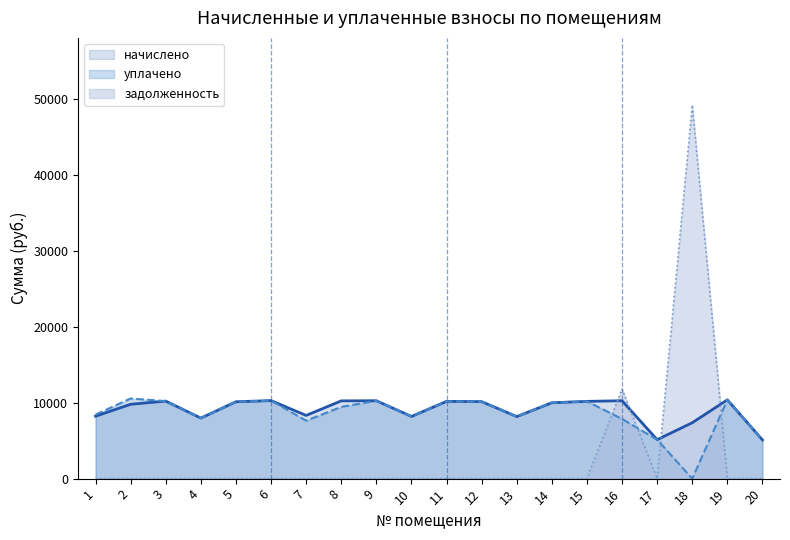

What are all the series names shown in the legend?

начислено, уплачено, задолженность